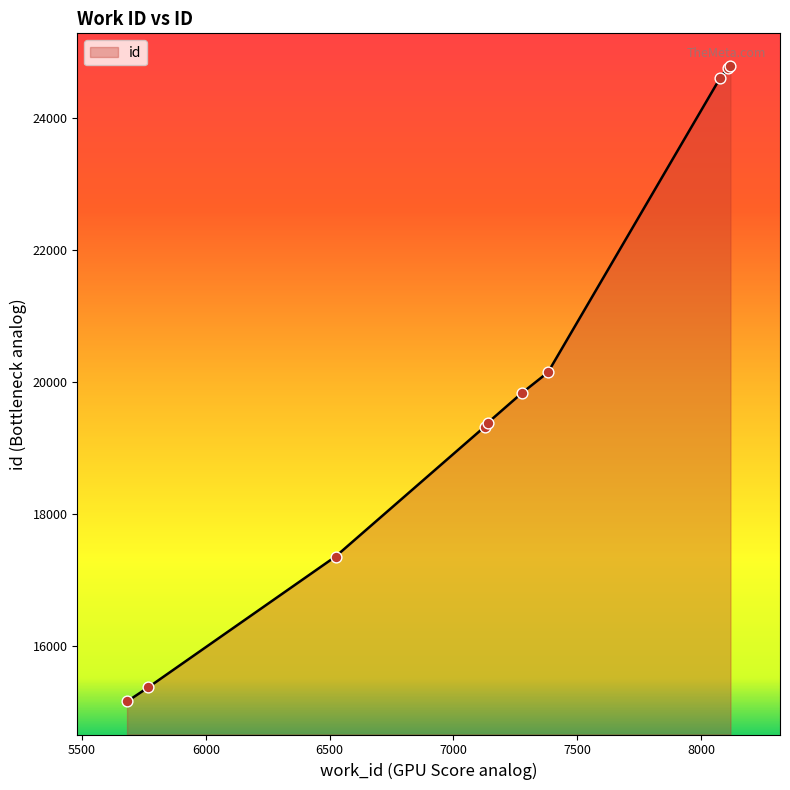

What is the difference between the maximum and minimum values?

9619